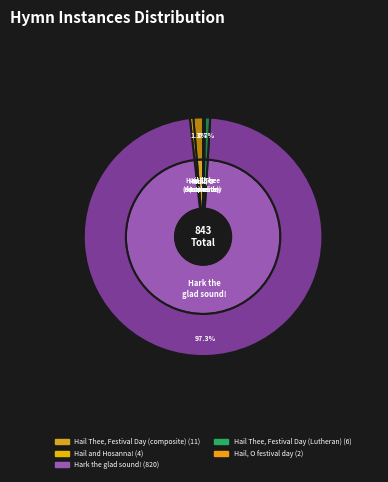

To the nearest percent, what is the combined percentage of Hail Thee, Festival Day (composite) and Hark the glad sound!?

99%